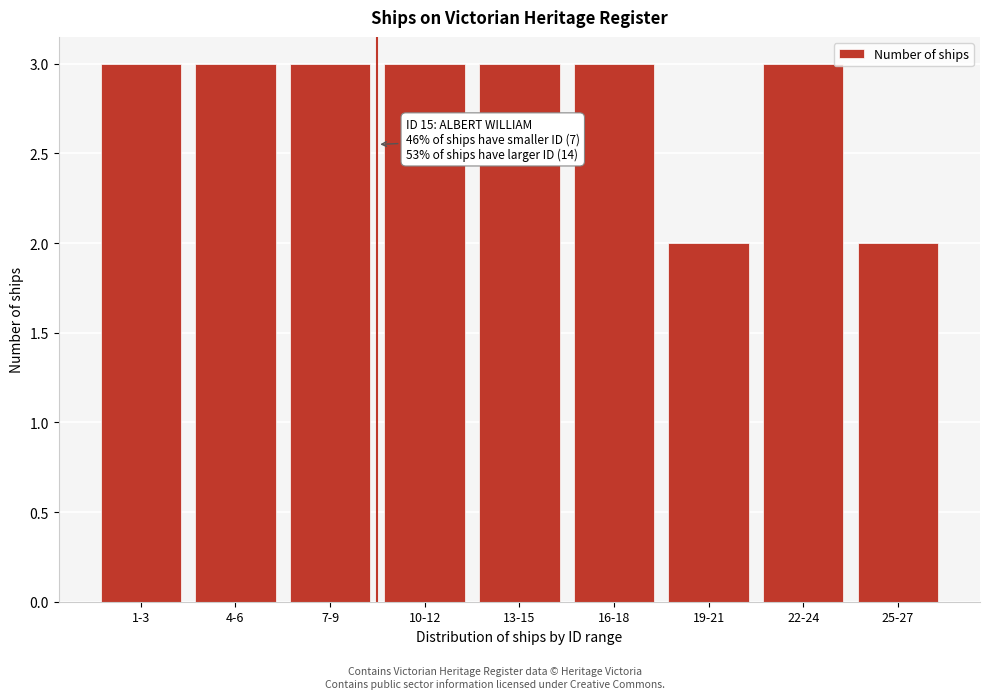

Reading right to left, extract all data points from this chart.

25-27=2	22-24=3	19-21=2	16-18=3	13-15=3	10-12=3	7-9=3	4-6=3	1-3=3